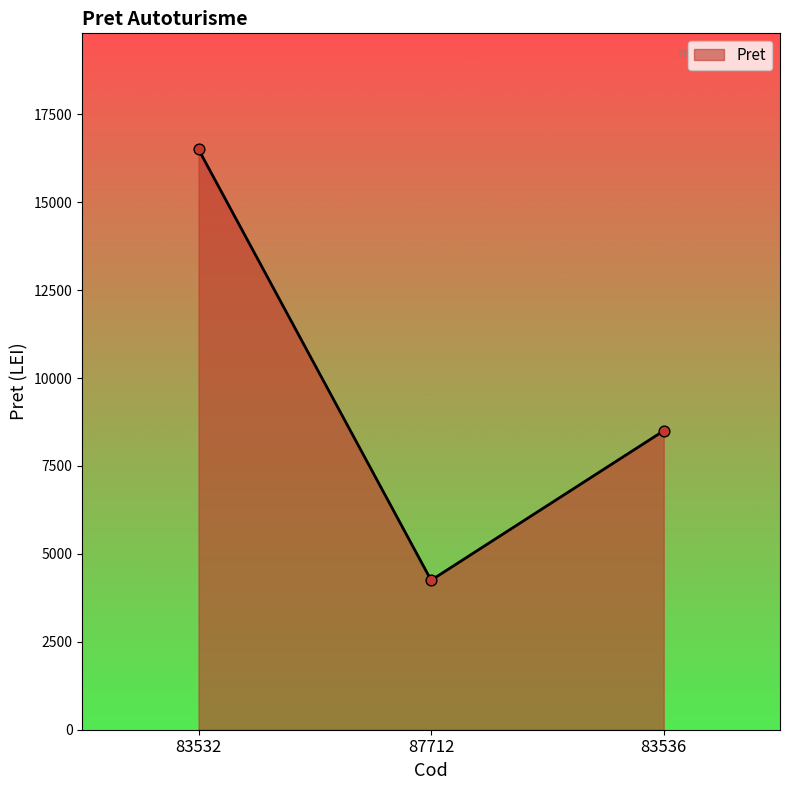

What is the change in value from 83532 to 83536?

-8000